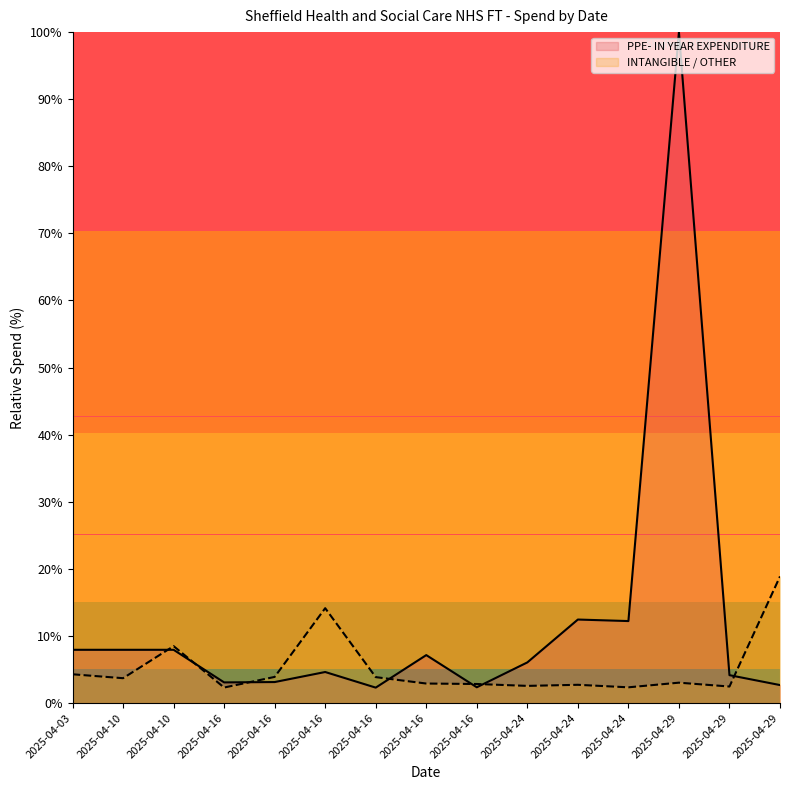

How many lines are shown in the chart?

2